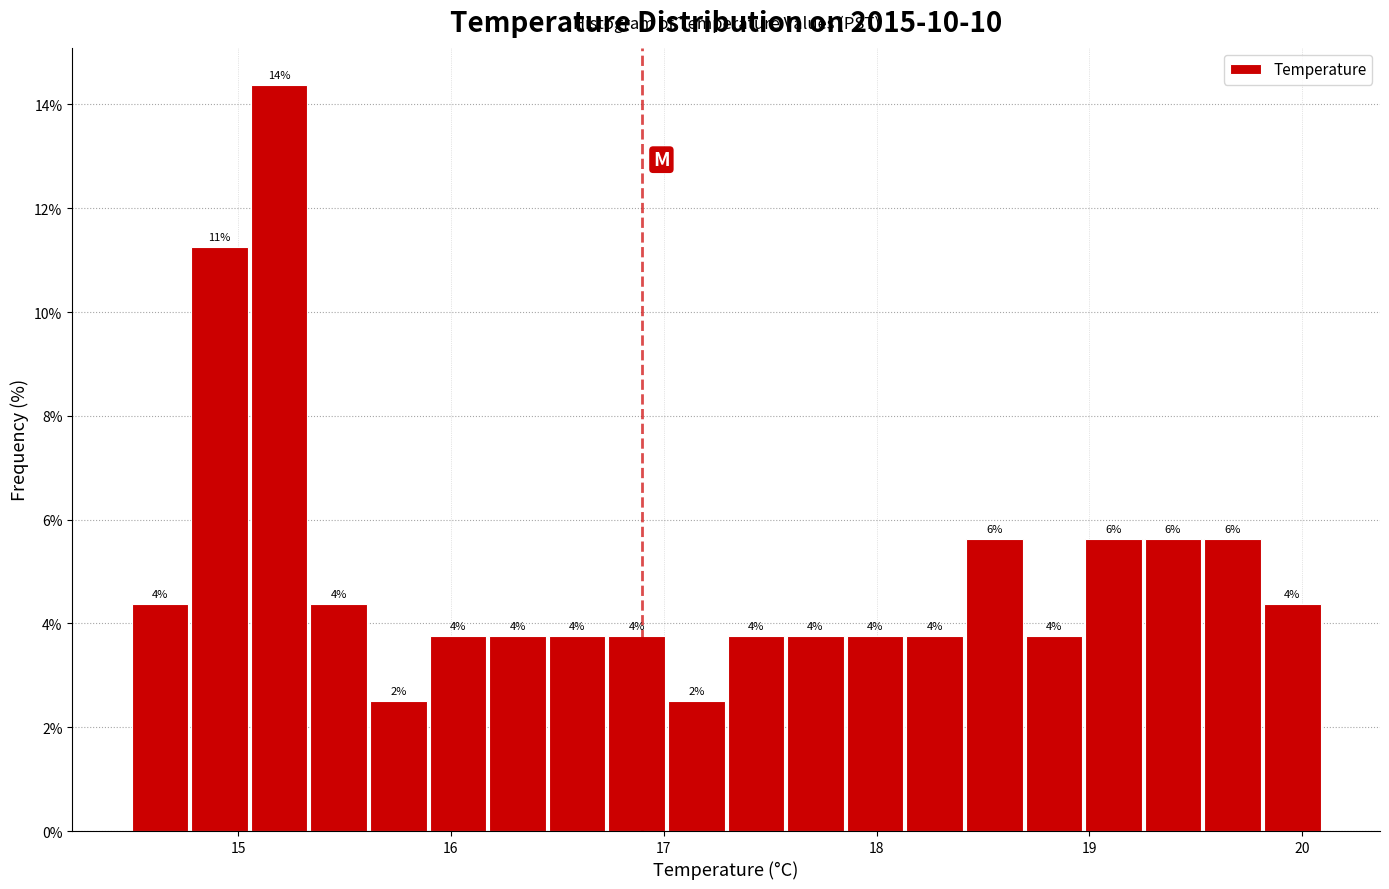

Read against the x-axis, roughly where is the centre of the tallest bar?

15.2